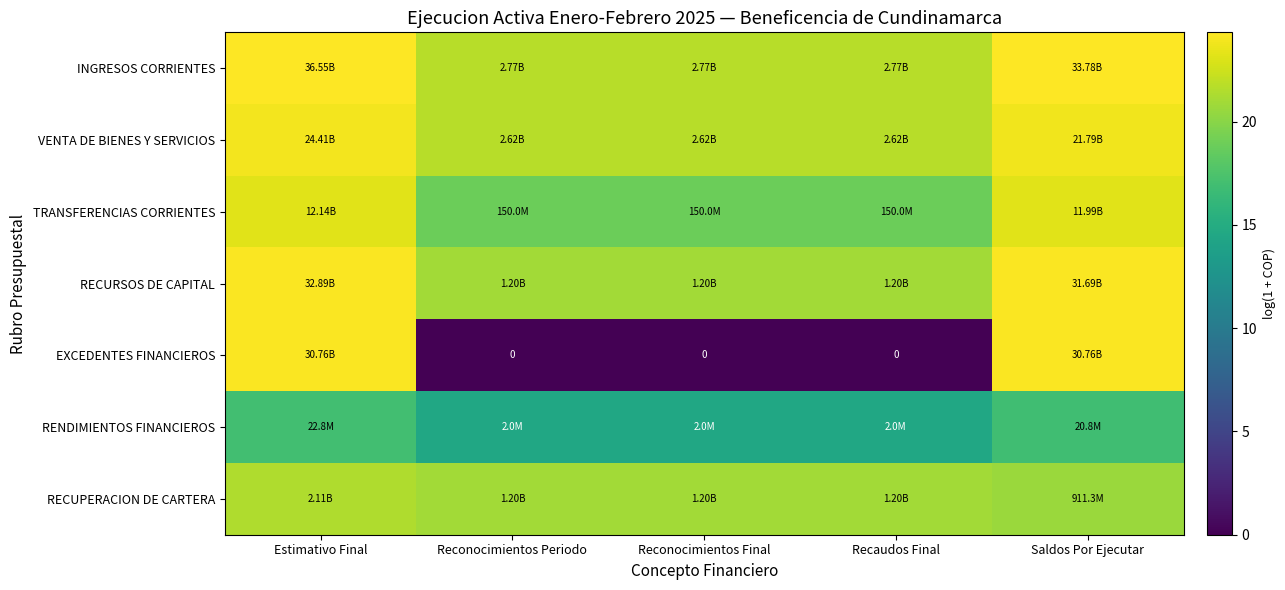

What is the sum of all TRANSFERENCIAS CORRIENTES values?

102.9